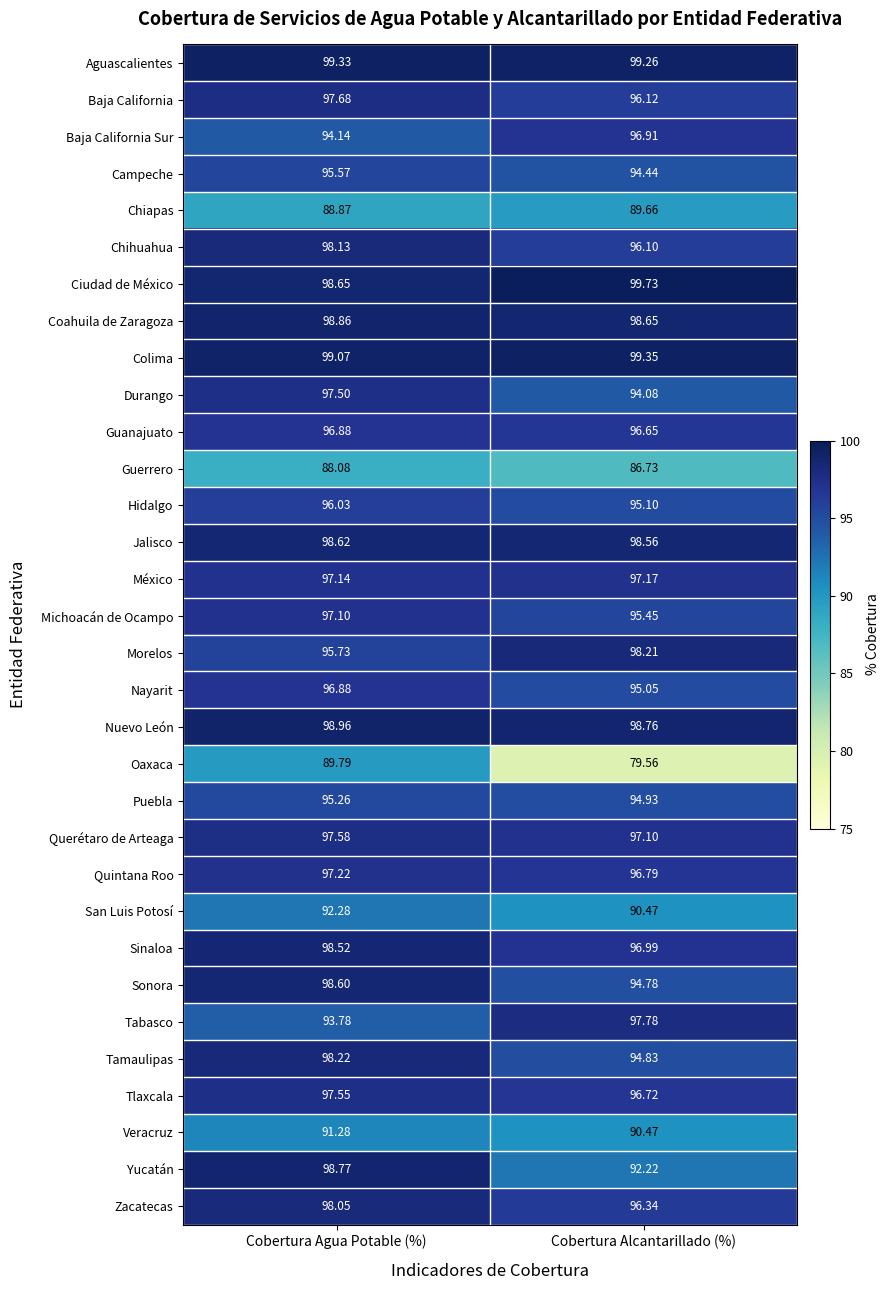

What is the total value across all series at Cobertura Agua Potable (%)?

3080.1